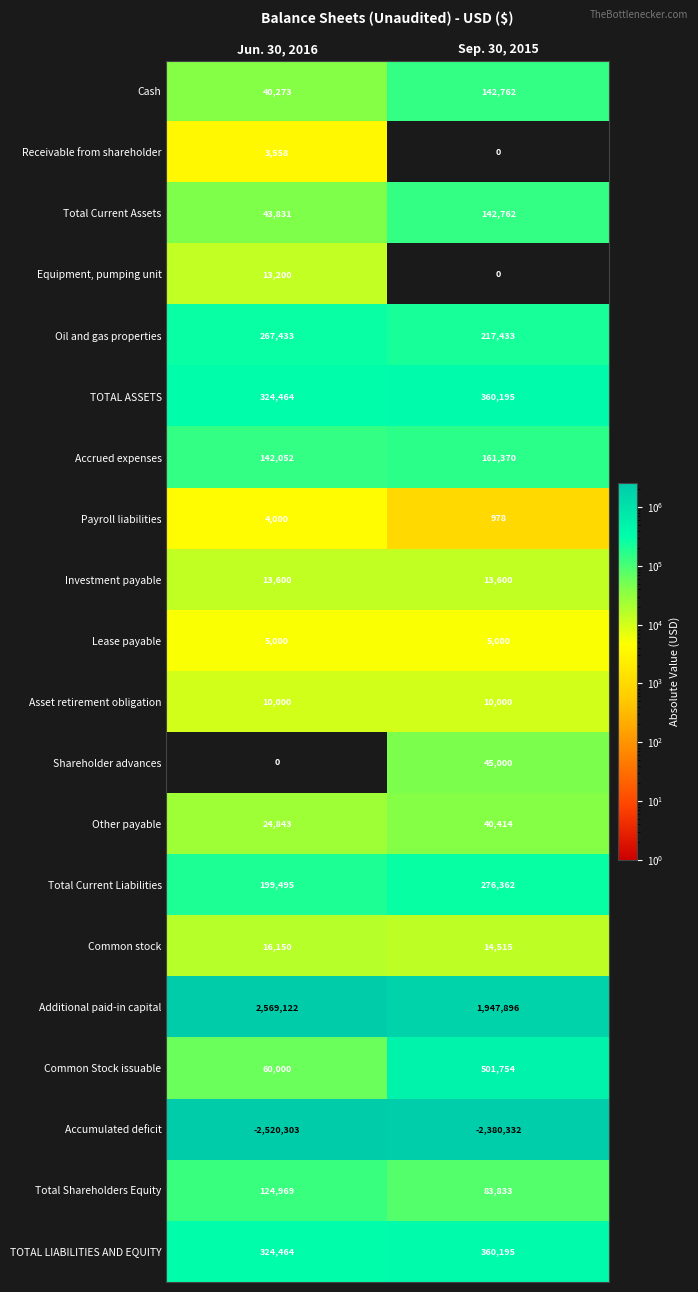

Is it true that Cash equals 40273 at Jun. 30, 2016?

True